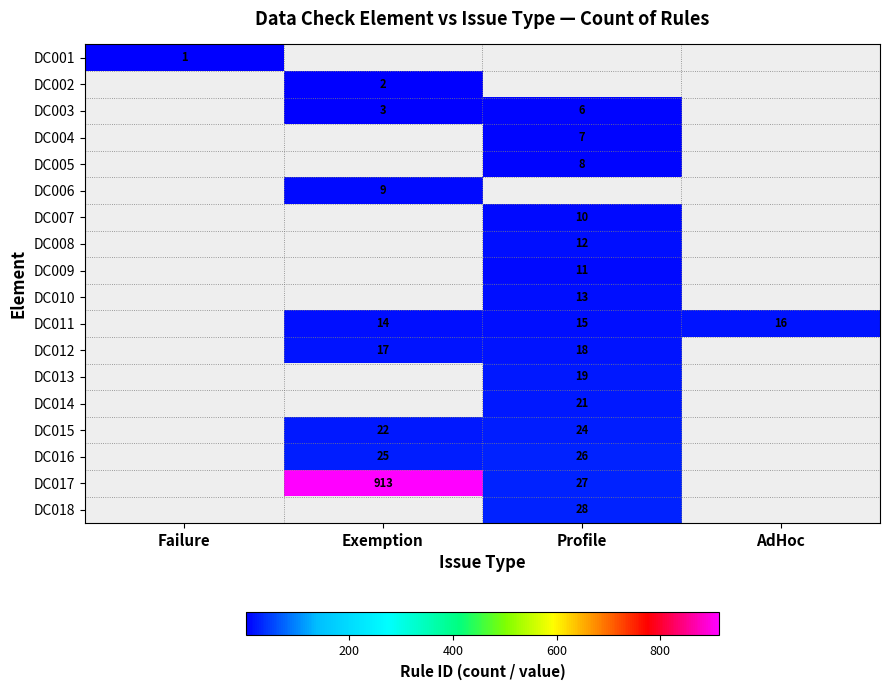

The value of DC014 at Profile is 14. True or false?

False